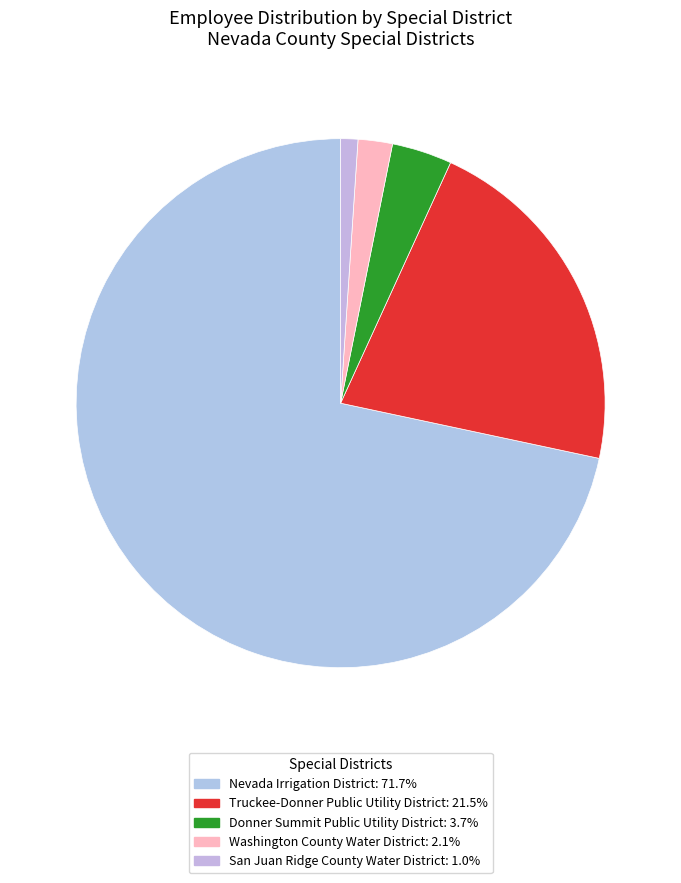

What percentage is the Truckee-Donner Public Utility District slice, to the nearest percent?

22%